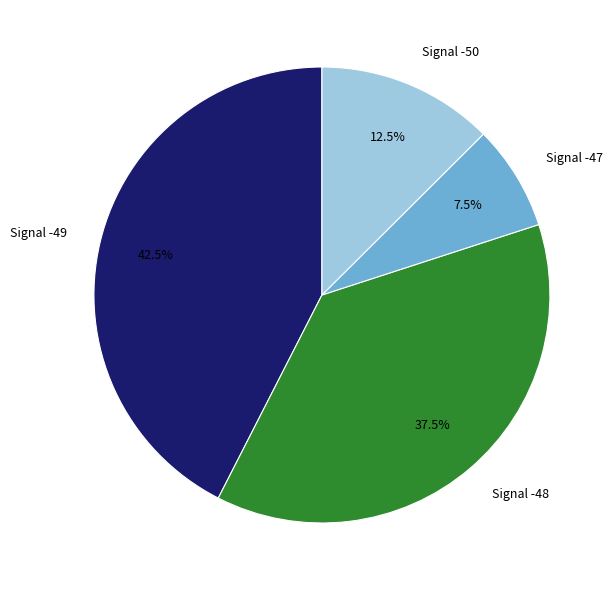

Approximately how many times larger is the value at Signal -50 compared to Signal -48?

0.3